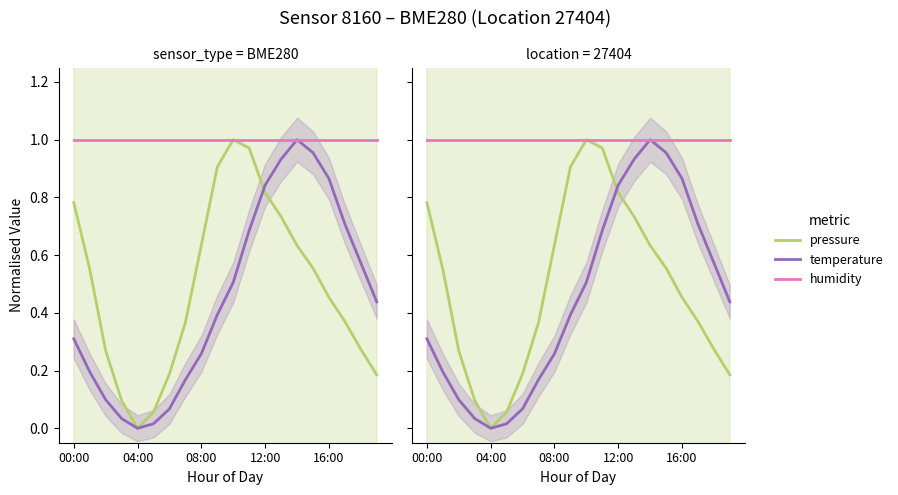

Rank the series at 9 from highest to lowest value.

humidity, pressure, temperature